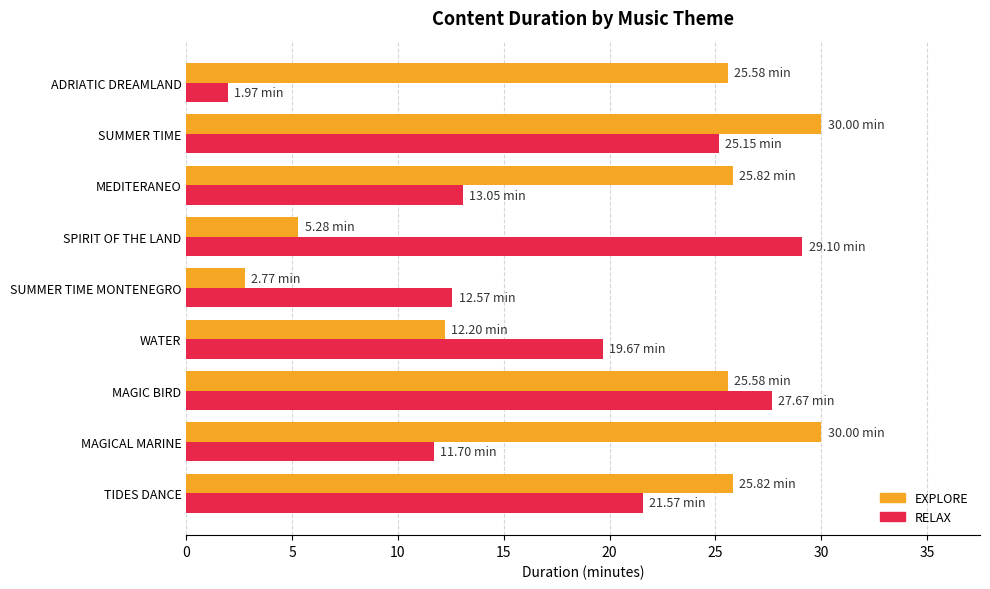

Between TIDES DANCE and SPIRIT OF THE LAND, which series saw the biggest shift?

EXPLORE